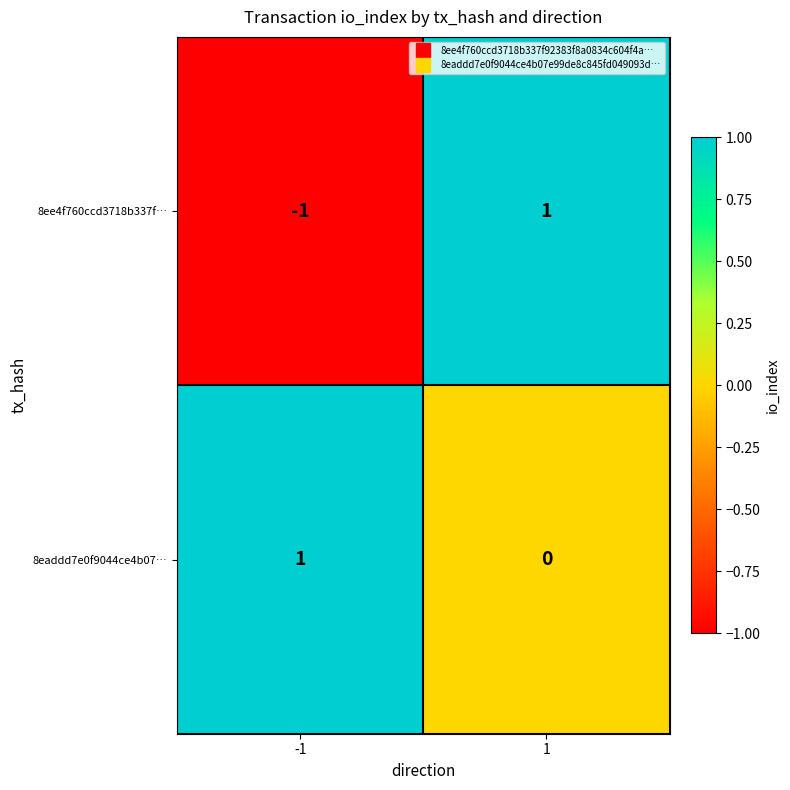

How many values in the 8ee4f760ccd3718b337f… series are below 1?

1